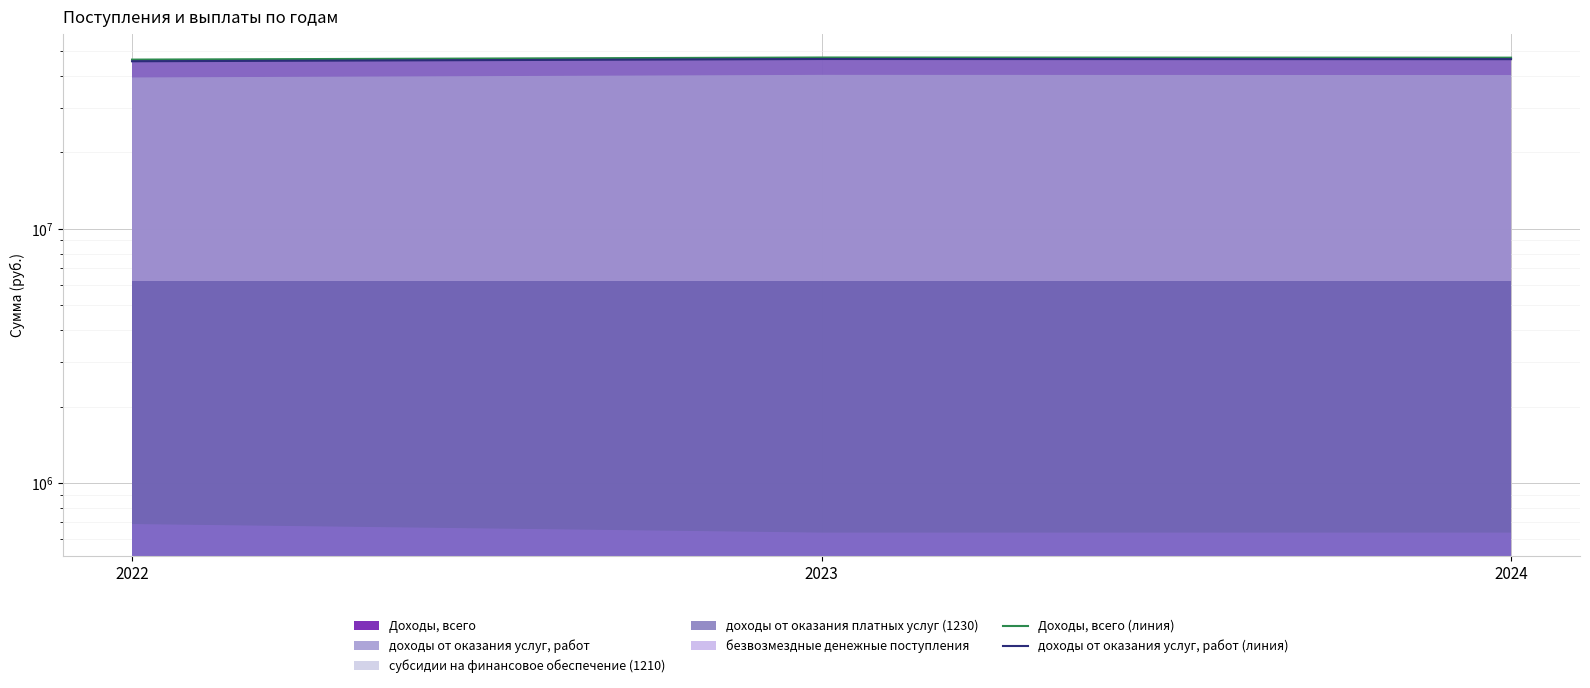

What is the difference between the maximum and minimum values in the Доходы, всего (линия) series?

889456.6